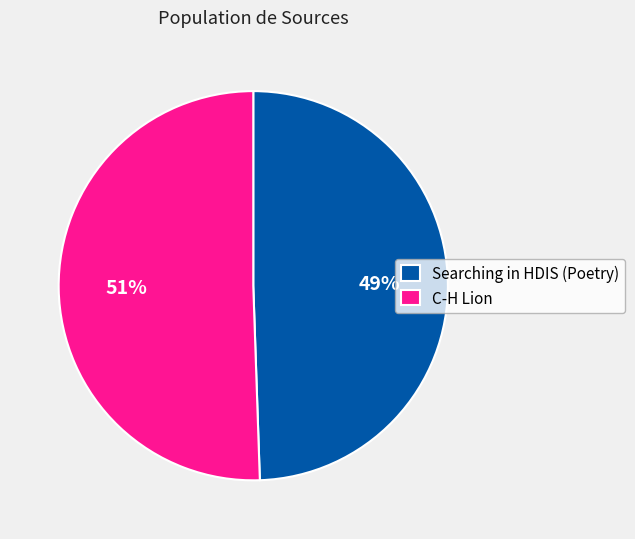

Which slice represents more than half of the pie?

C-H Lion